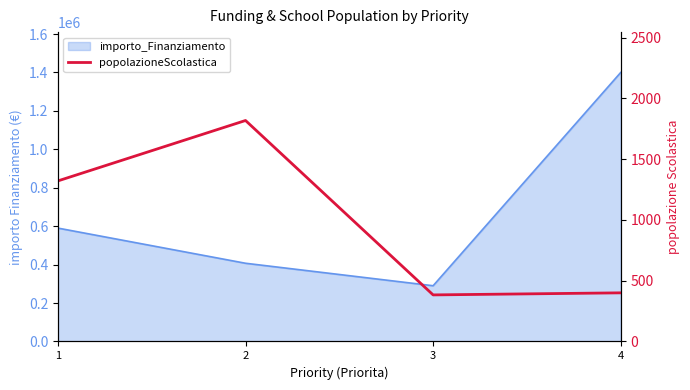

Which category has the highest value across all series?

2